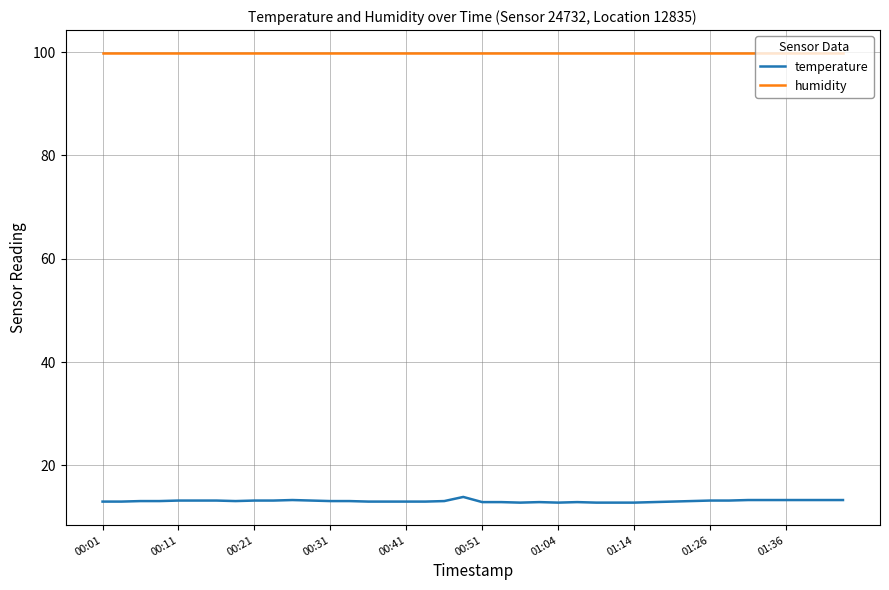

Which series has the largest range (max minus min)?

temperature